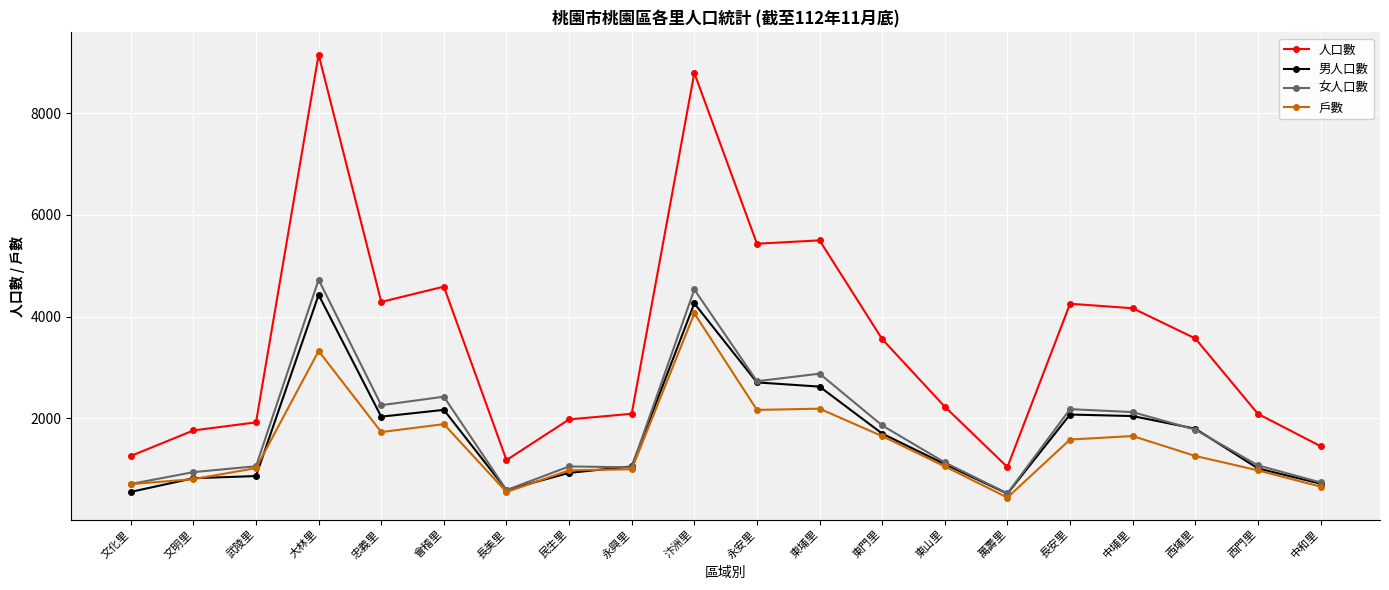

Which series has the largest total across all categories?

人口數